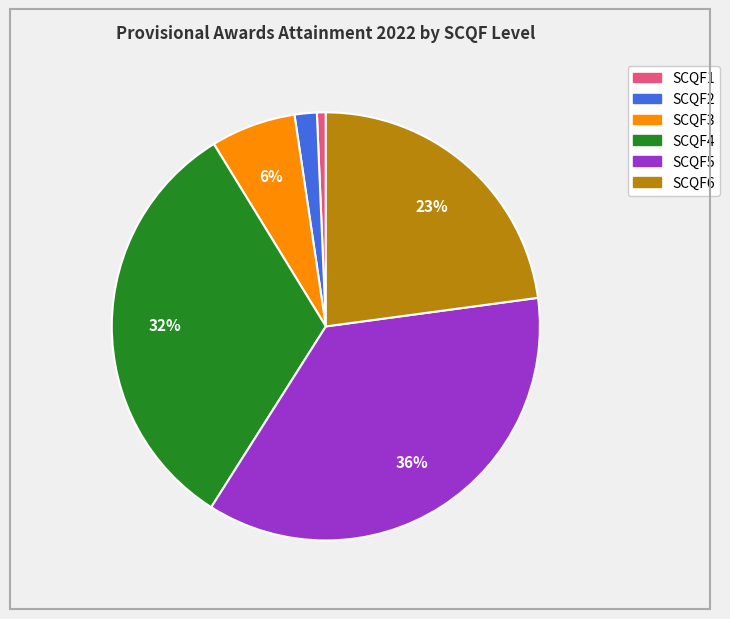

To the nearest percent, what portion does SCQF1 represent?

1%